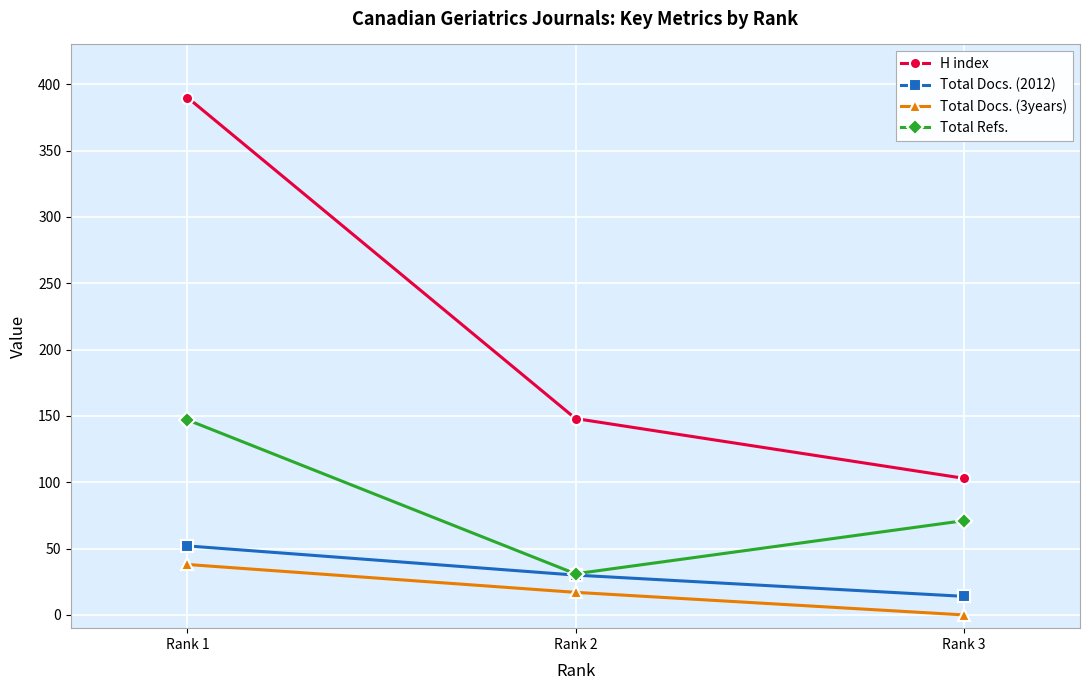

At how many categories does at least one series exceed 49?

3